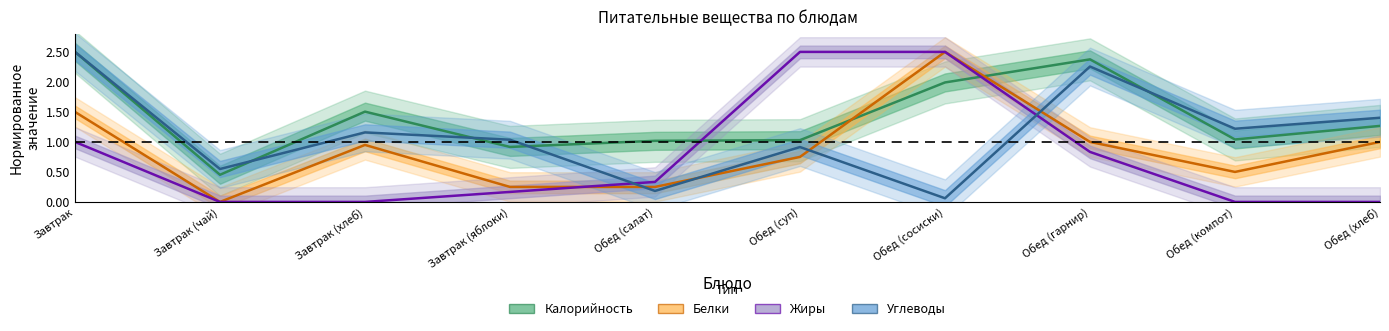

What is the value of the Калорийность point at the 2nd from the left?

0.5